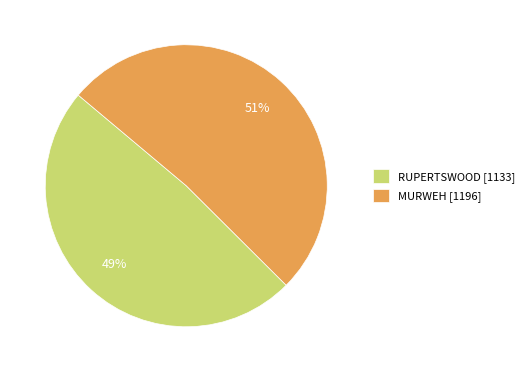

To the nearest percent, what percentage of the pie is MURWEH?

51%